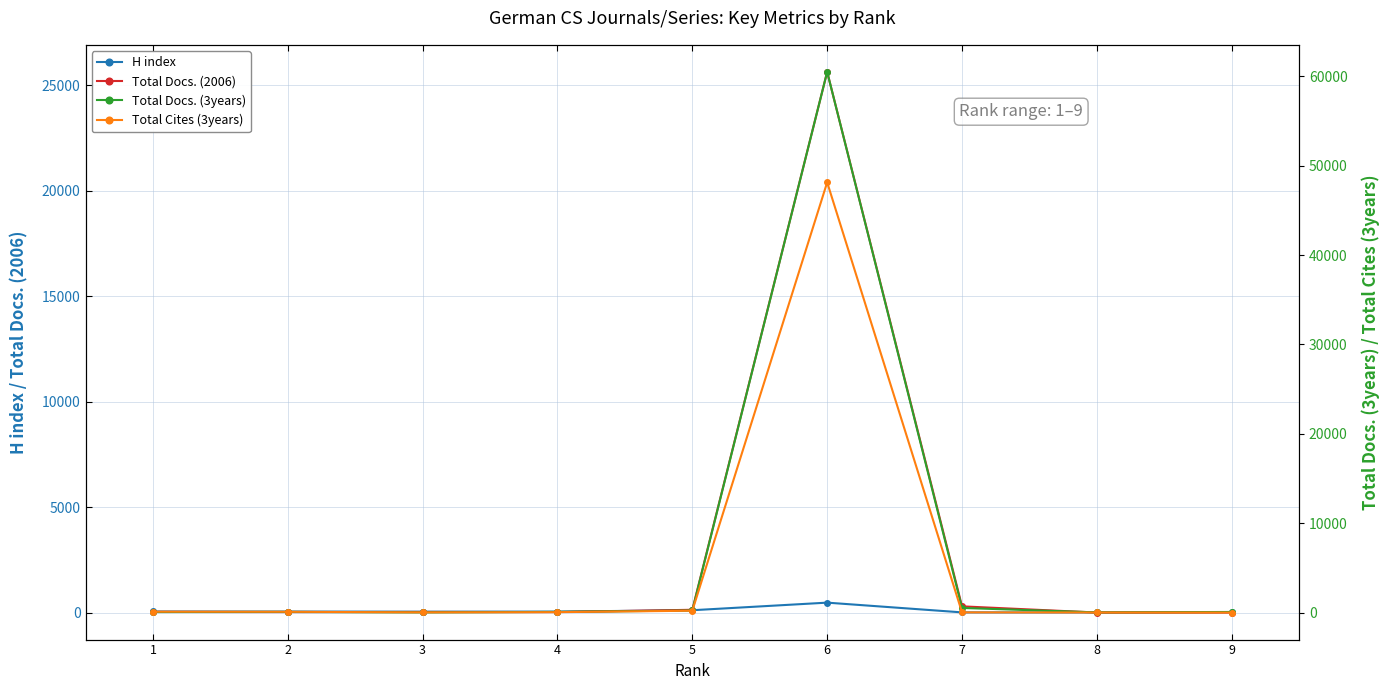

What is the spread (max minus min) of values at 8?

18